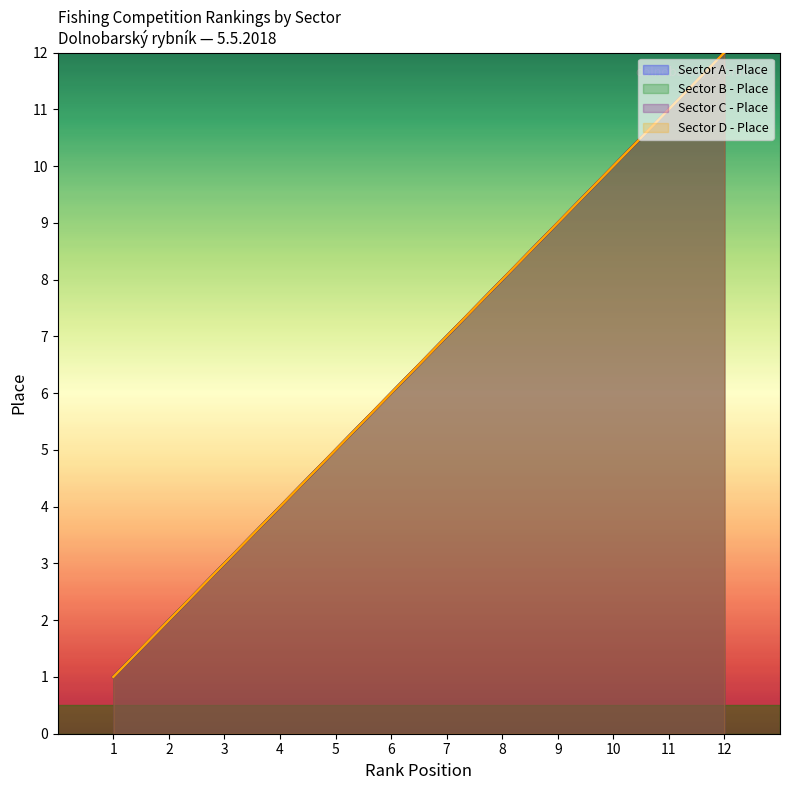

What is the value of the Sector A - Place point at the 5th from the left?

5